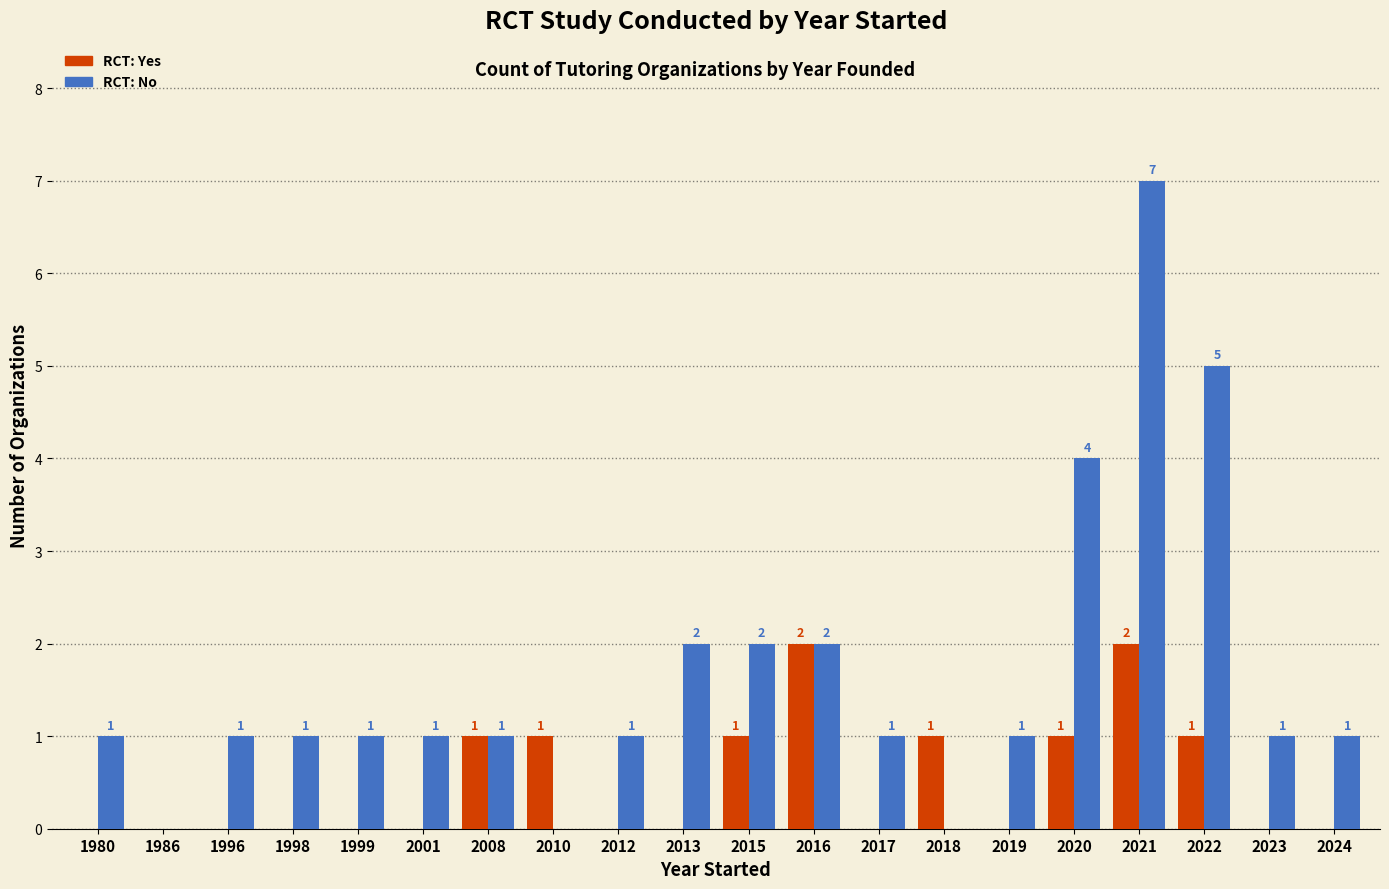

What is the greatest value displayed?

7